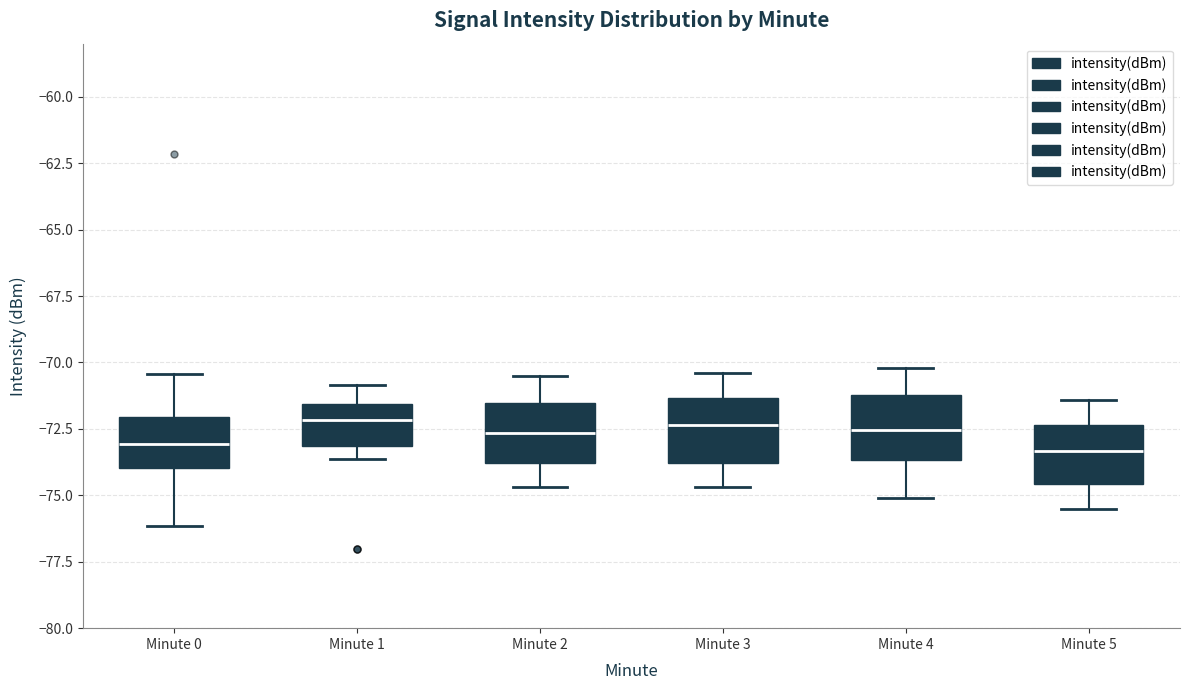

Reading left to right, read every box against the y-axis: the position of its median line, the range the box covers, and the ends of its whiskers. The values are not printed on the chart, so give them approximately, as read against the axis.

Minute 0: median -73.0, box -74.0 to -72.0, whiskers -76.0 to -70.5
Minute 1: median -72.0, box -73.0 to -71.5, whiskers -73.5 to -71.0
Minute 2: median -72.5, box -74.0 to -71.5, whiskers -74.5 to -70.5
Minute 3: median -72.5, box -74.0 to -71.5, whiskers -74.5 to -70.5
Minute 4: median -72.5, box -73.5 to -71.0, whiskers -75.0 to -70.0
Minute 5: median -73.5, box -74.5 to -72.5, whiskers -75.5 to -71.5